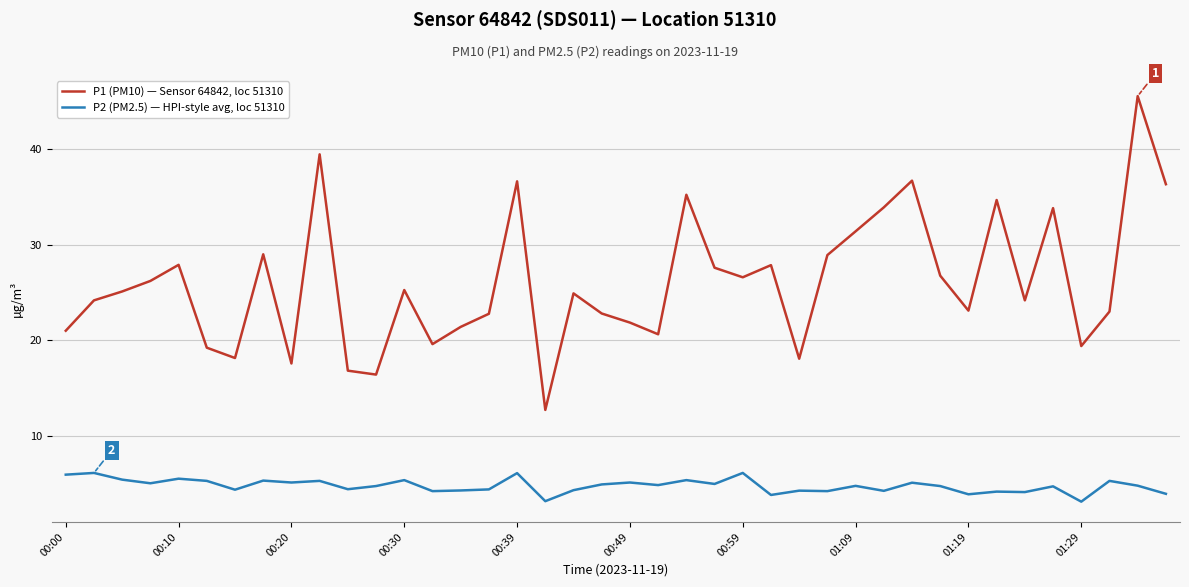

True or false: P1 (PM10) — Sensor 64842, loc 51310 and P2 (PM2.5) — HPI-style avg, loc 51310 cross at least once.

False